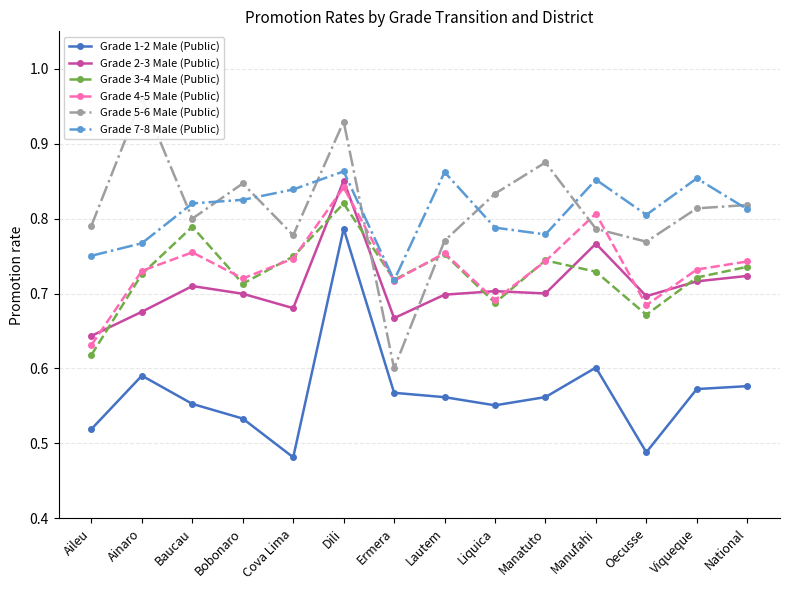

Read the Grade 2-3 Male (Public) value at Cova Lima.

0.7